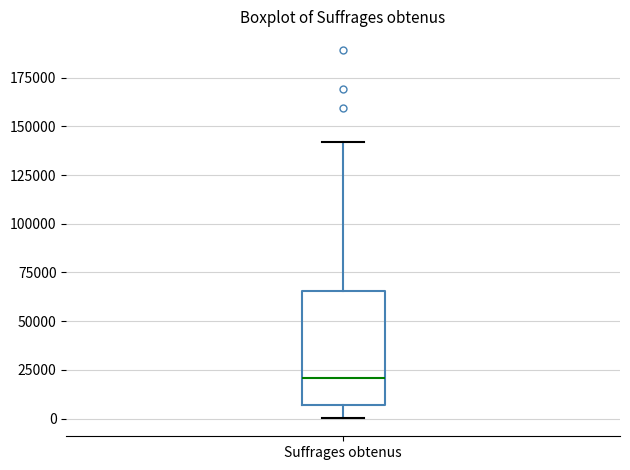

Where does the upper whisker of the box for Suffrages obtenus end on the y-axis? The values are not printed on the chart, so give them approximately, as read against the axis.

140000